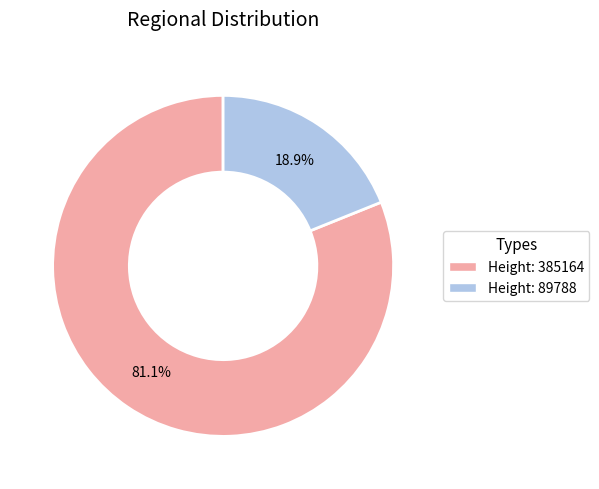

Which slice represents more than half of the pie?

Height: 385164